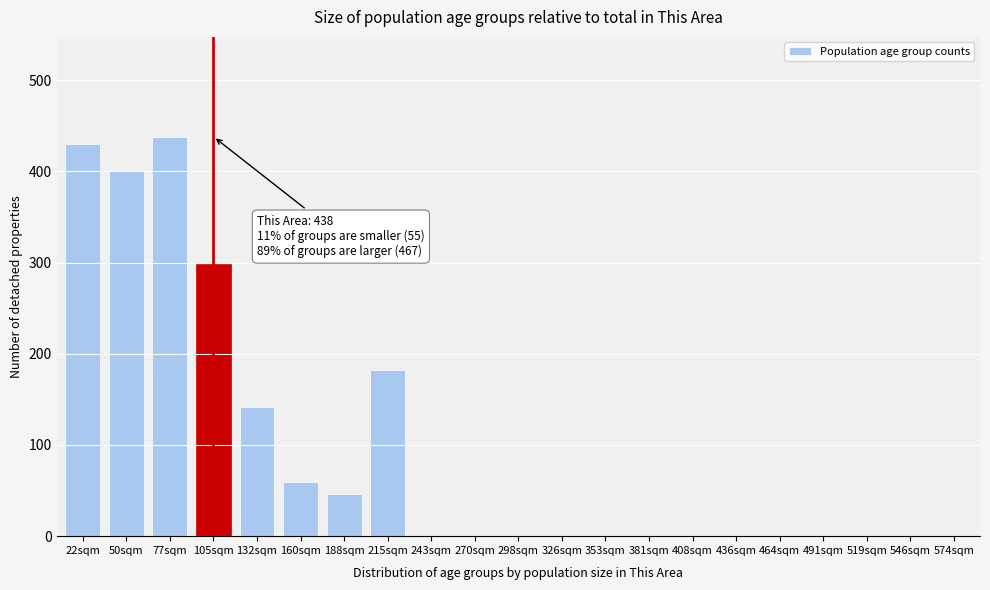

Reading right to left, what are all the values shown in this chart?

574sqm=0	546sqm=0	519sqm=0	491sqm=0	464sqm=0	436sqm=0	408sqm=0	381sqm=0	353sqm=0	326sqm=0	298sqm=0	270sqm=0	243sqm=0	215sqm=182	188sqm=46	160sqm=59	132sqm=142	105sqm=298	77sqm=438	50sqm=400	22sqm=430